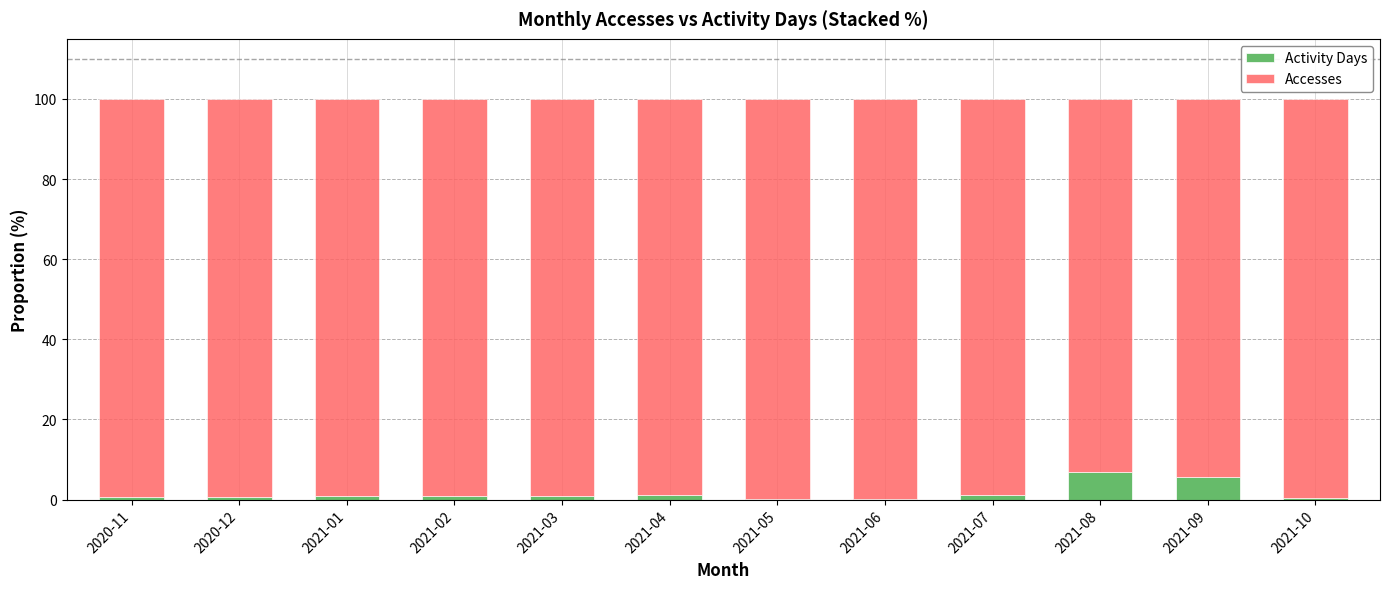

What is the total value across all series at 2021-09?

100.0